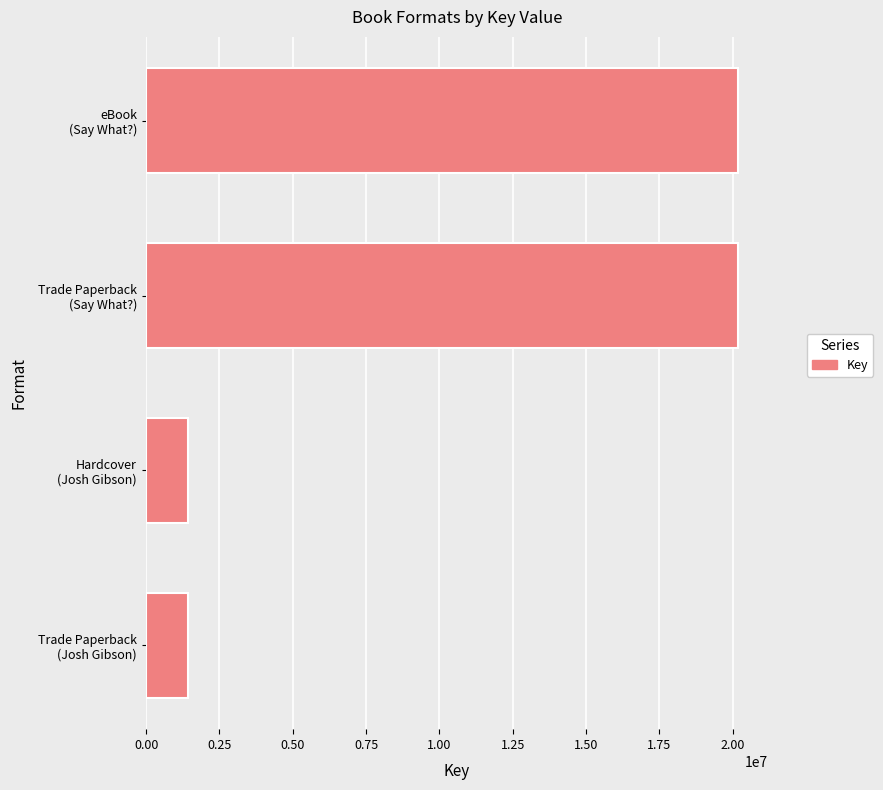

What is the maximum value shown in the chart?

20183221